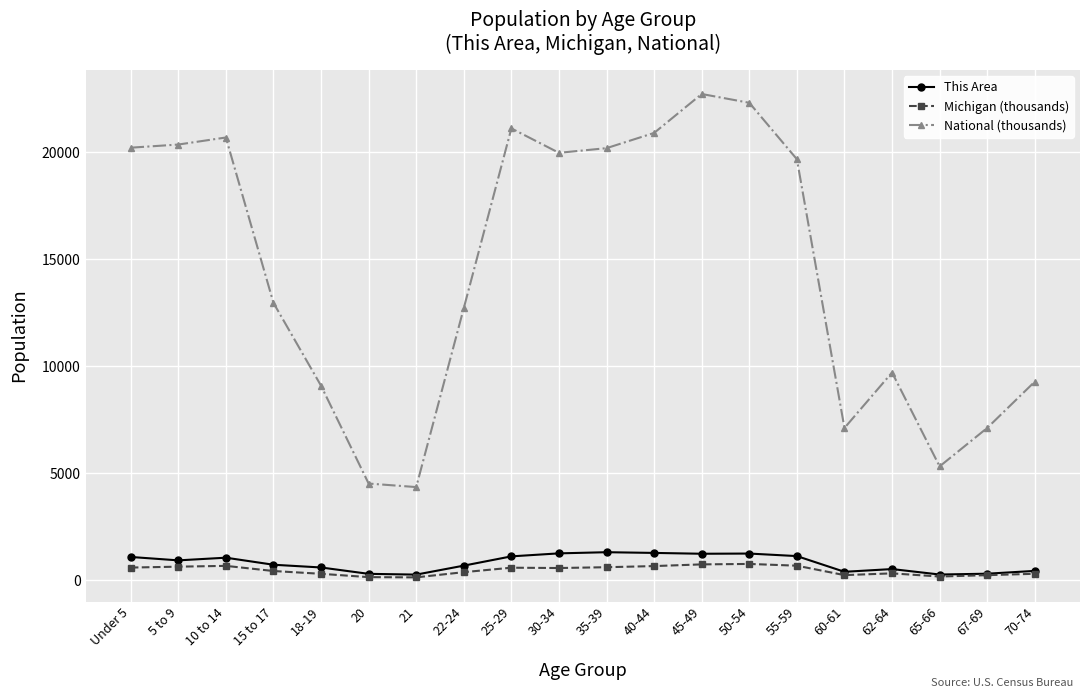

Which series has the widest spread of values?

National (thousands)